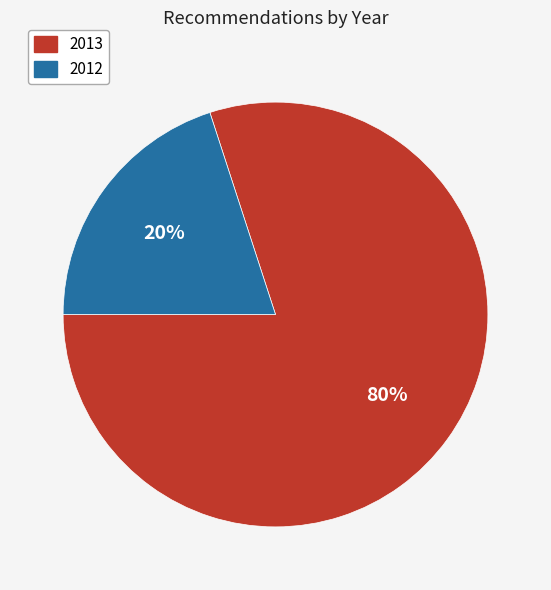

To the nearest percent, what is the difference between the largest and smallest slice percentages?

60%